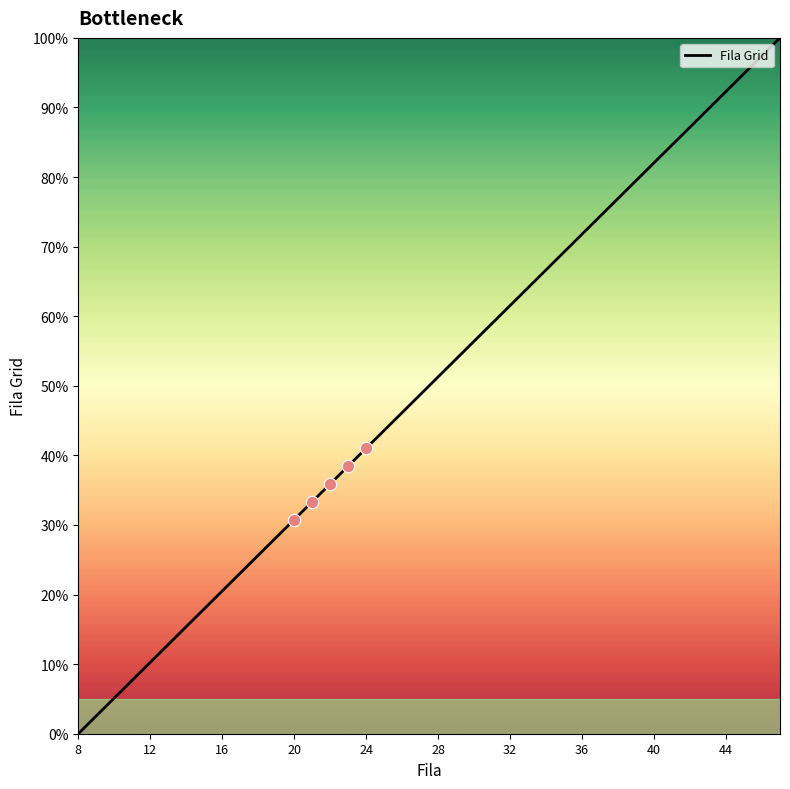

What is the greatest value displayed?

100.0